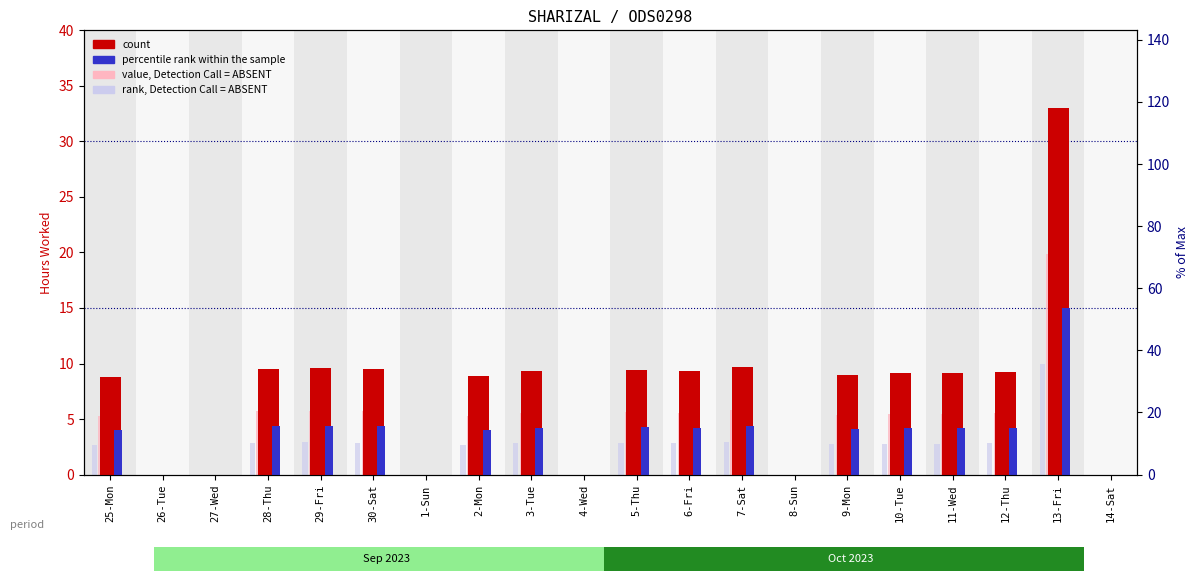

What is the average value of the percentile rank within the sample series?

3.5